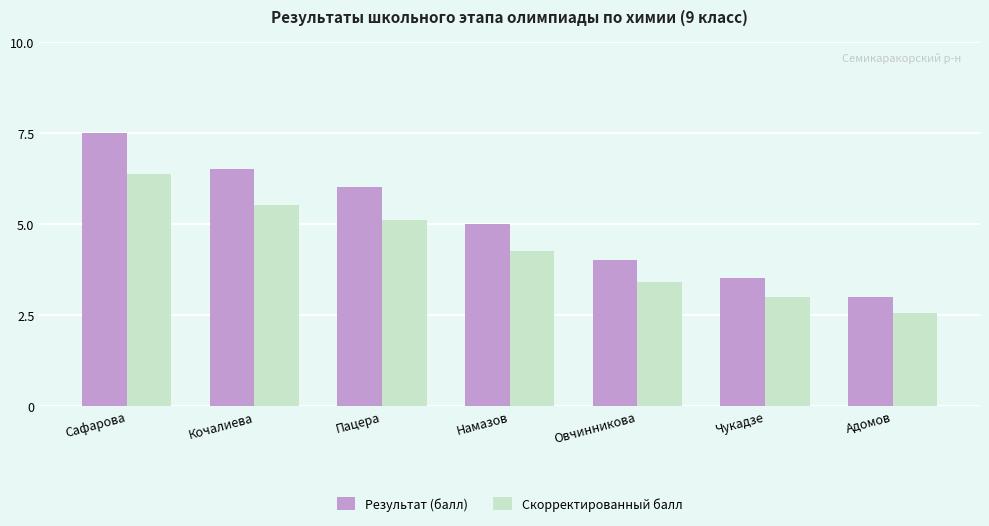

Which series changed the most between Намазов and Адомов?

Результат (балл)